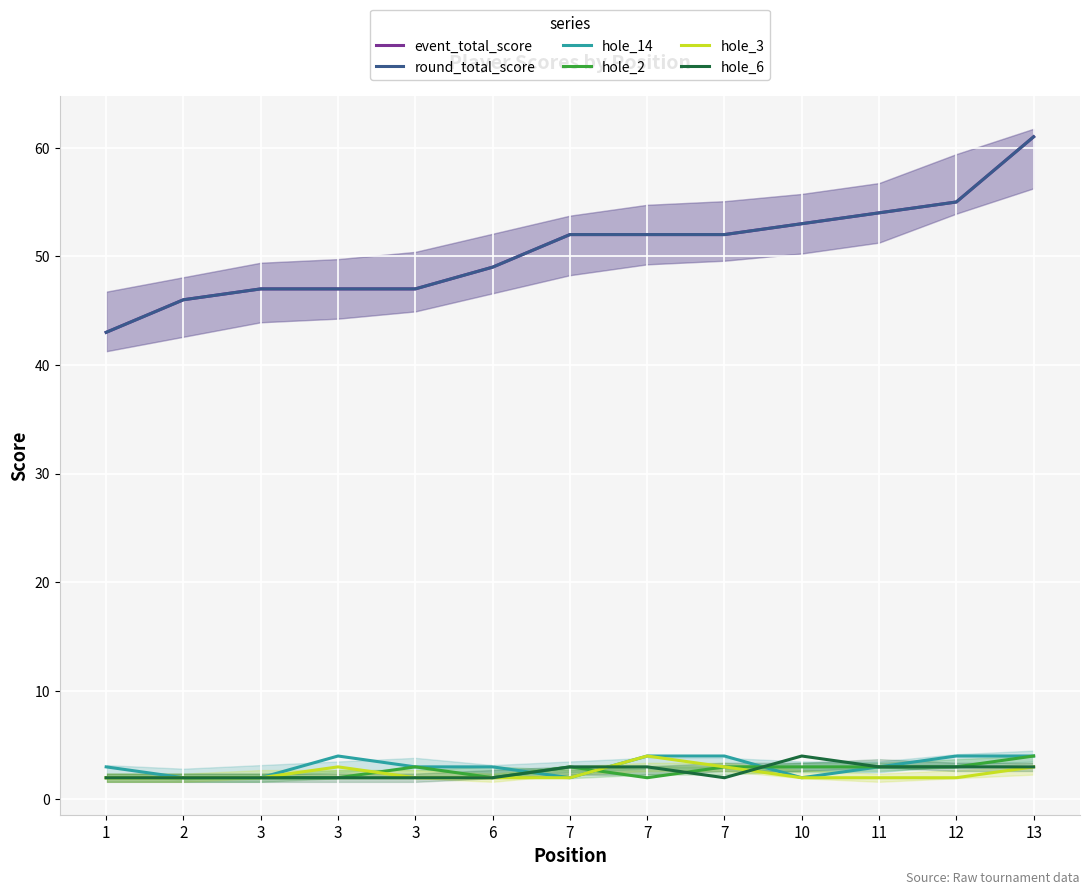

Where do hole_2 and hole_3 first cross each other?

3 and 3